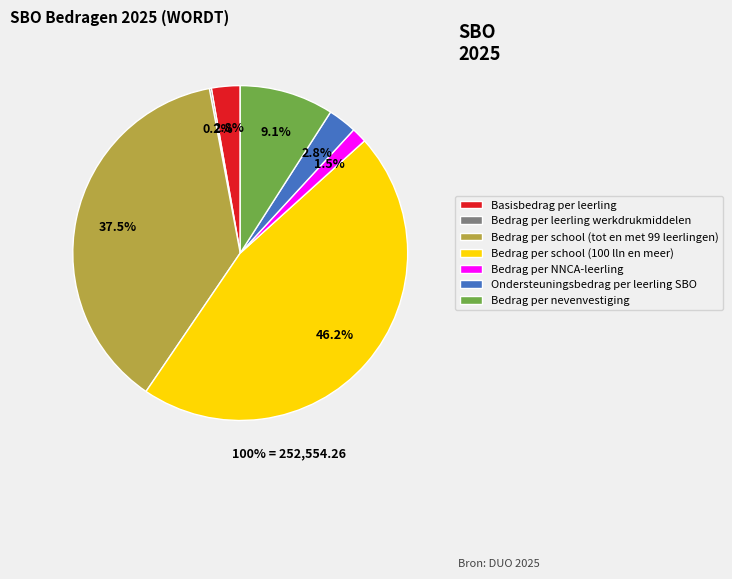

Does Bedrag per nevenvestiging represent more than half of the total?

No